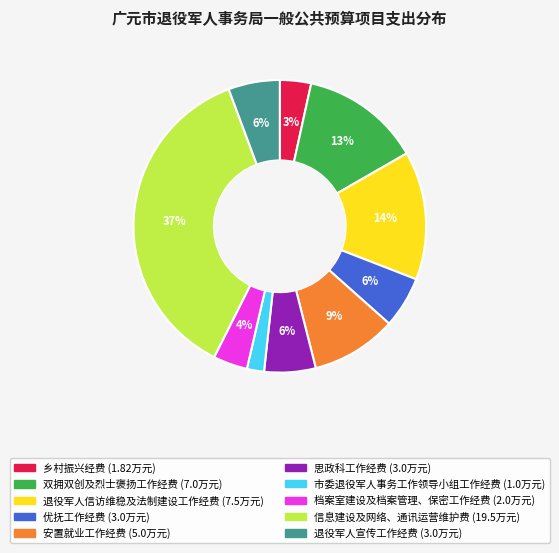

What is the ratio of the value at 信息建设及网络、通讯运营维护费 to the value at 双拥双创及烈士褒扬工作经费?

2.8